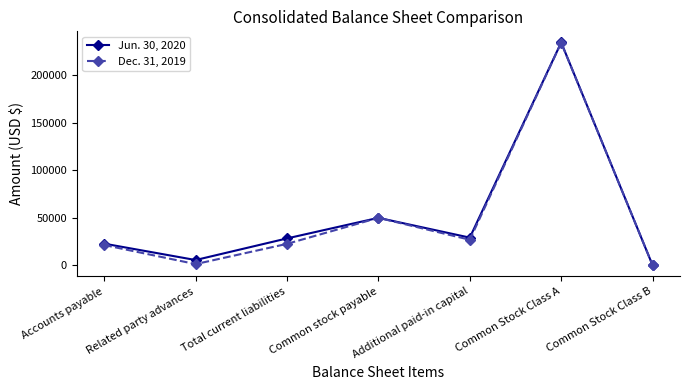

What is the sum of all Jun. 30, 2020 values?

370585